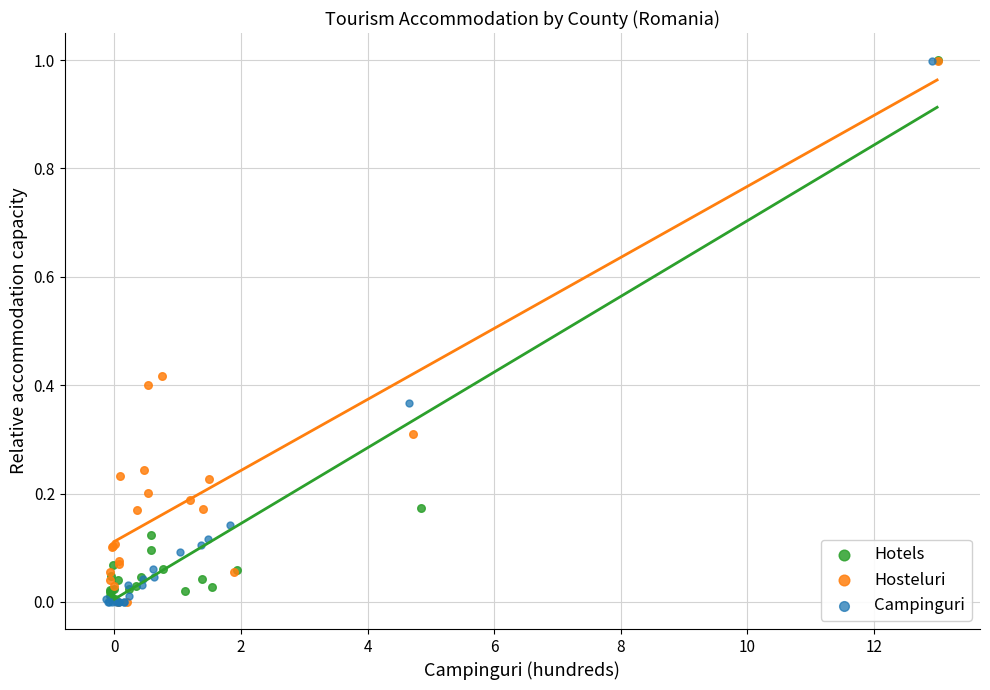

Which series has the widest spread of Y values?

Campinguri